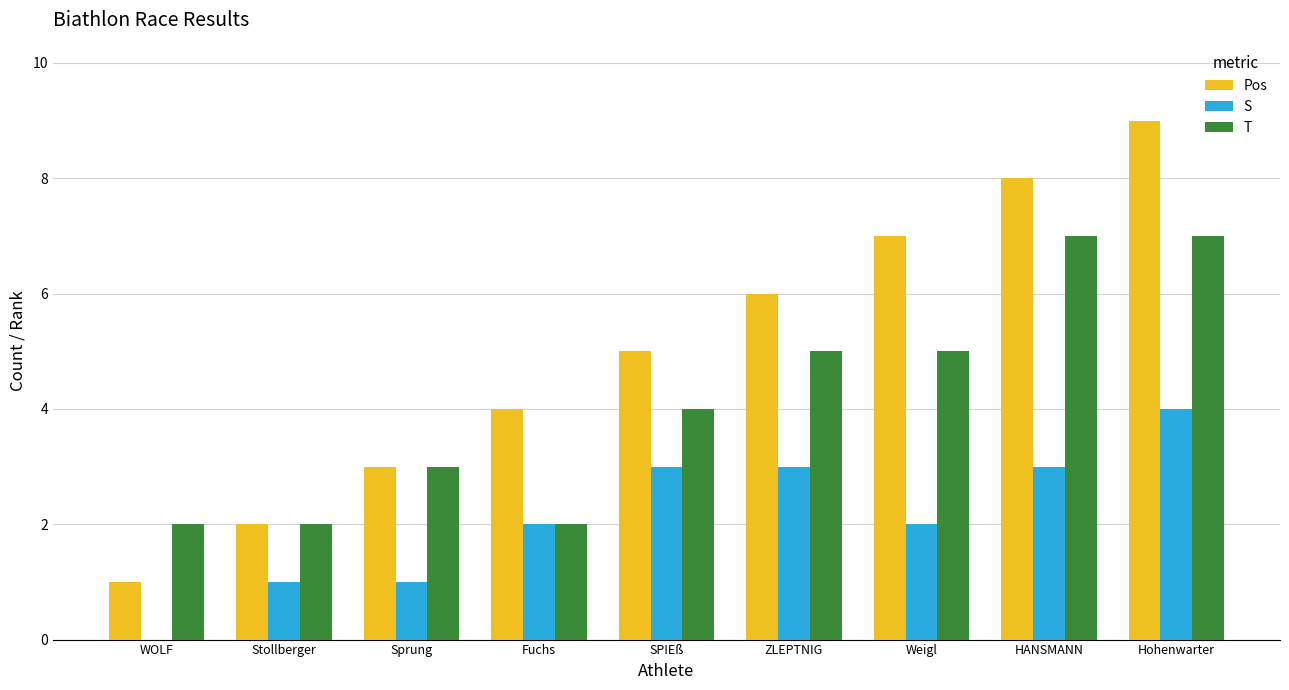

Which category has the highest value in the S series?

Hohenwarter